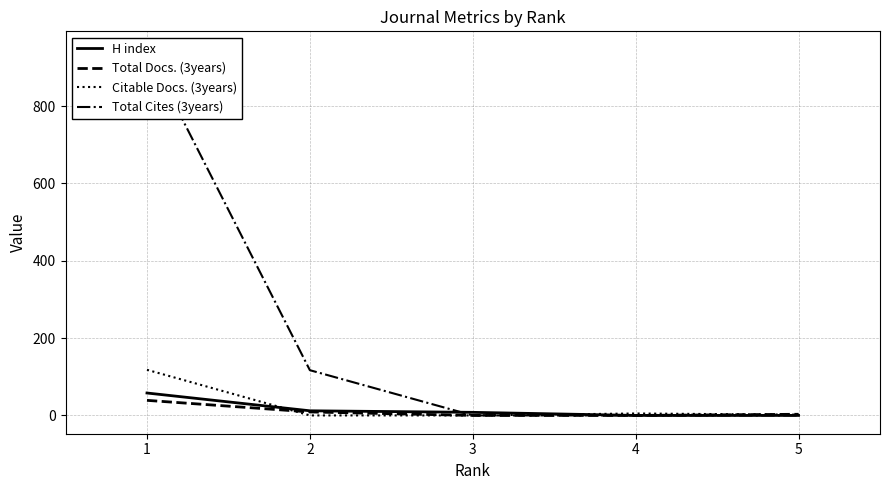

Where do Citable Docs. (3years) and Total Docs. (3years) first cross each other?

1 and 2